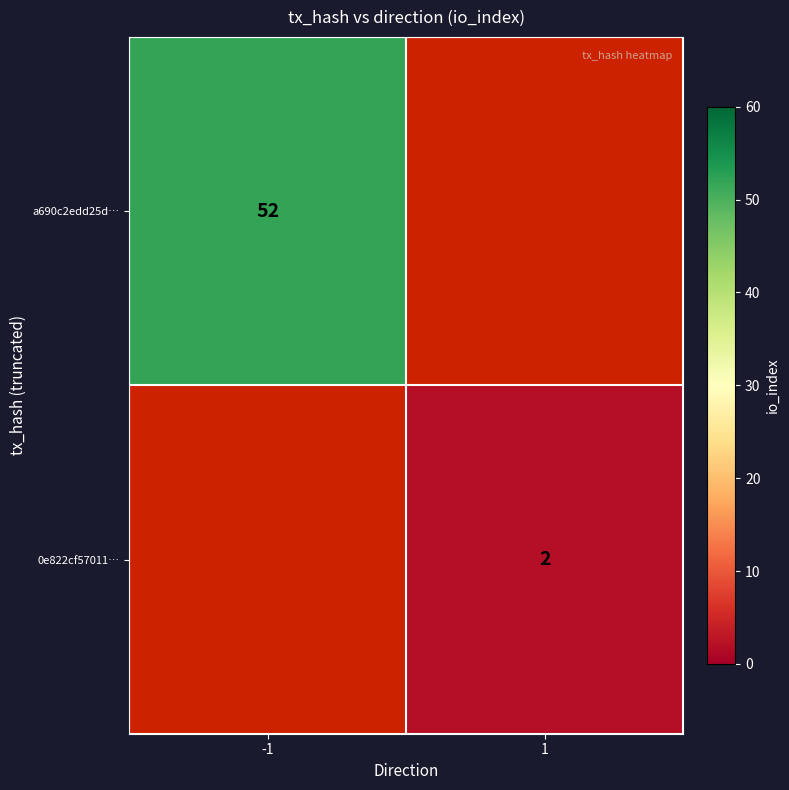

Is it true that 0e822cf57011… equals 1 at 1?

False